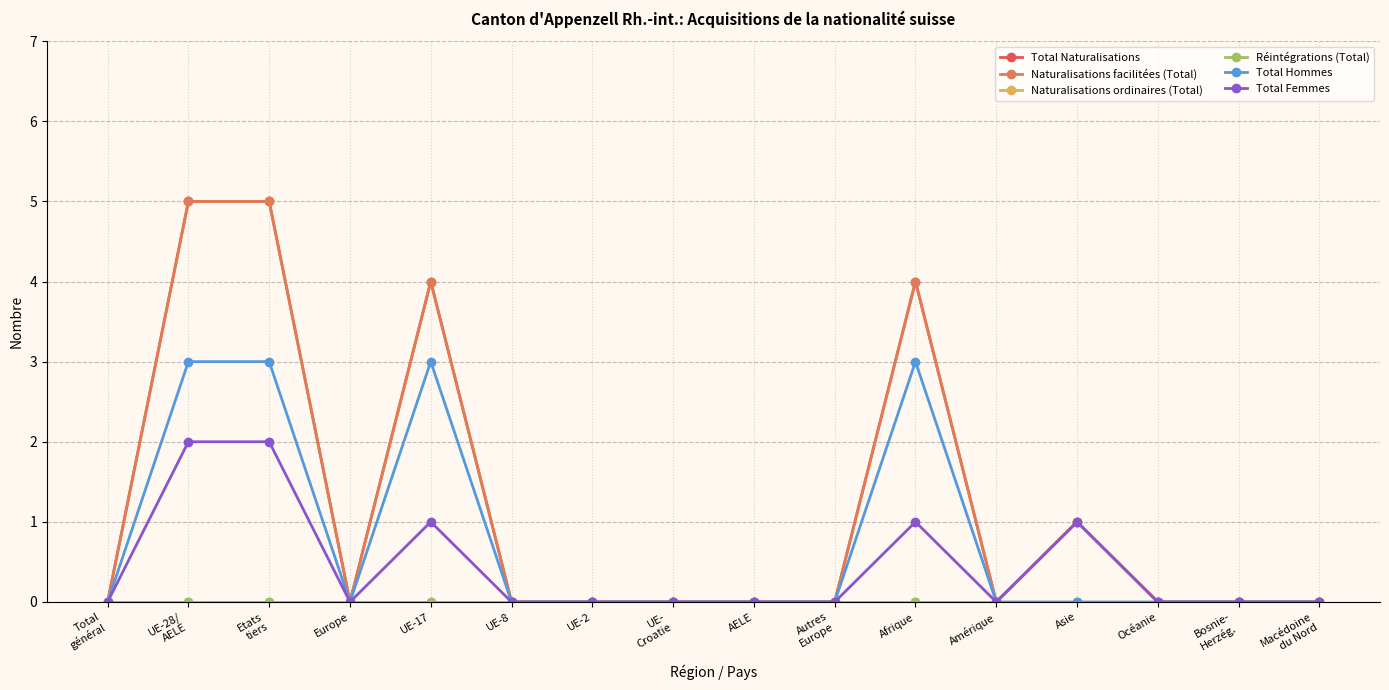

How many Total Naturalisations values are between 0 and 4?

14